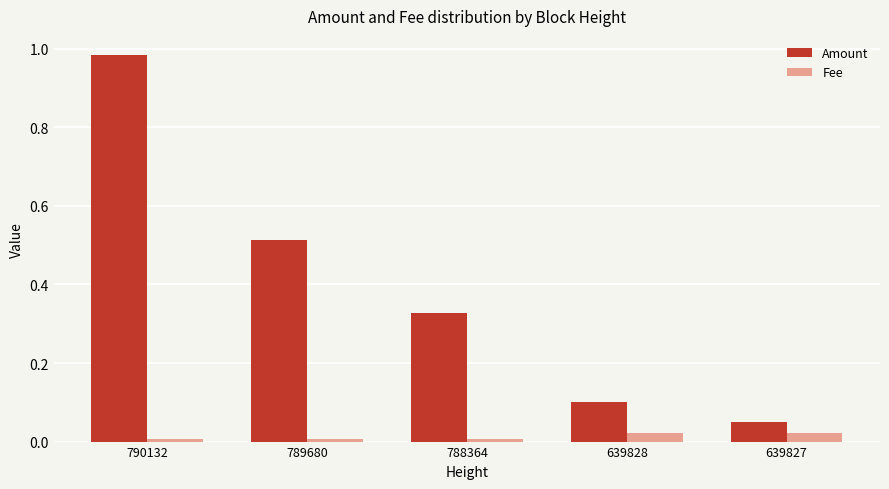

Is the value of Fee at 788364 greater than the value of Amount at 639827?

No